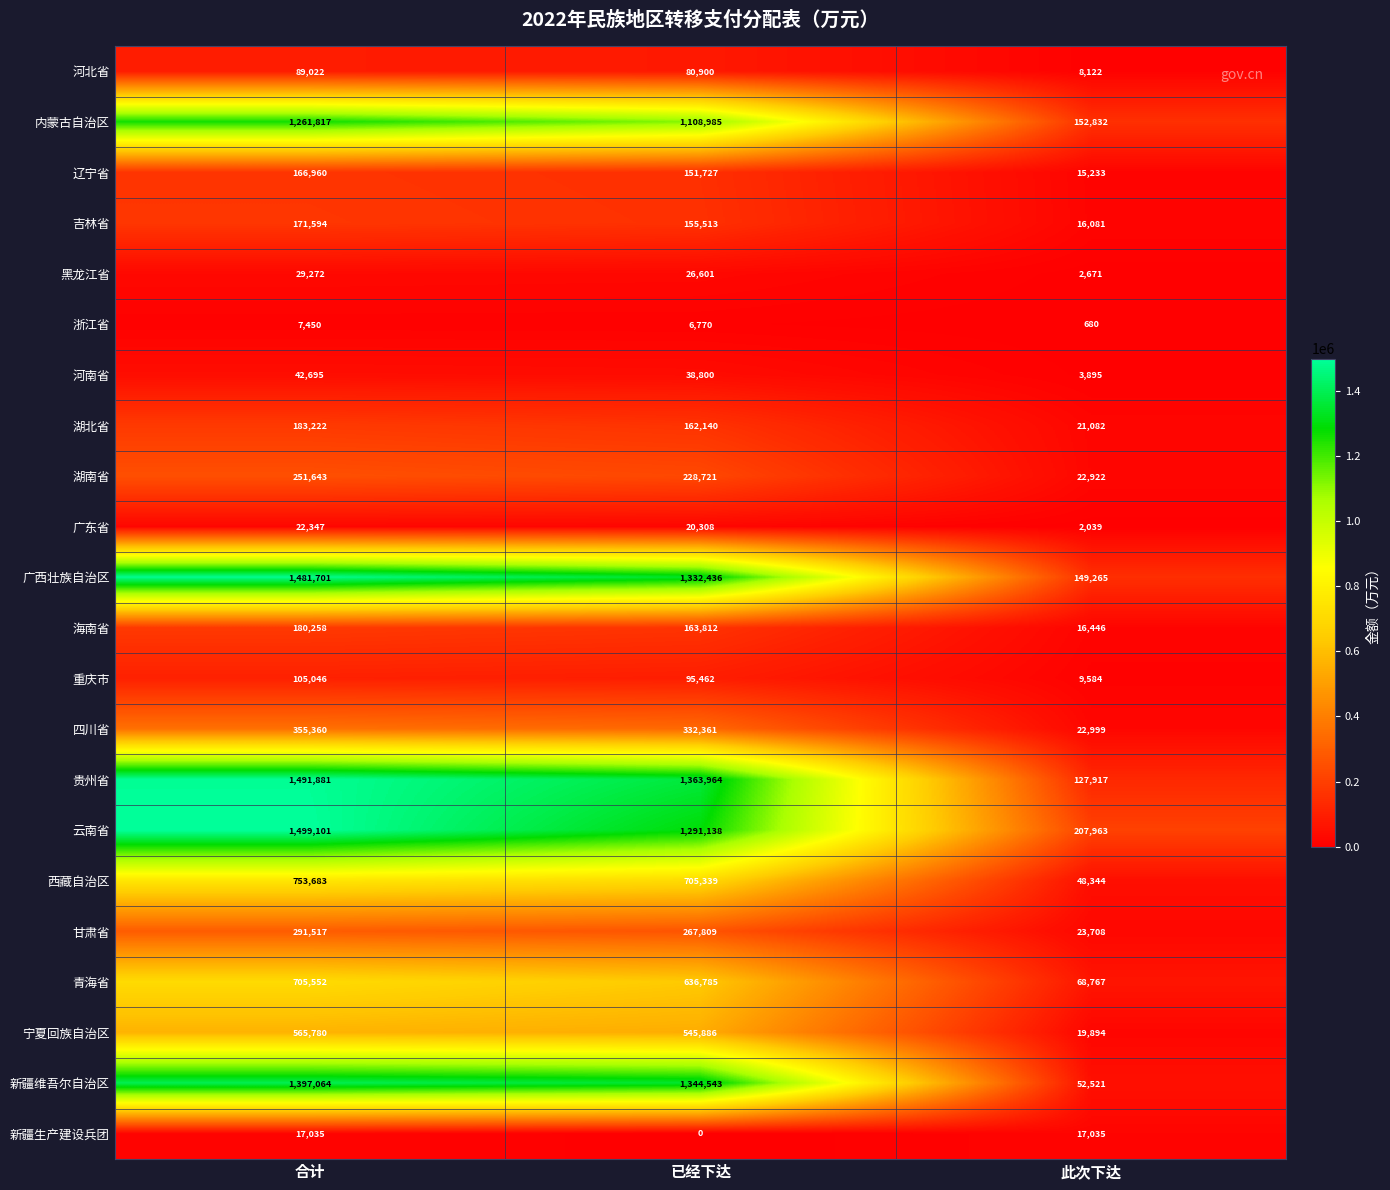

Count the 浙江省 values in the range 680 to 7450.

3